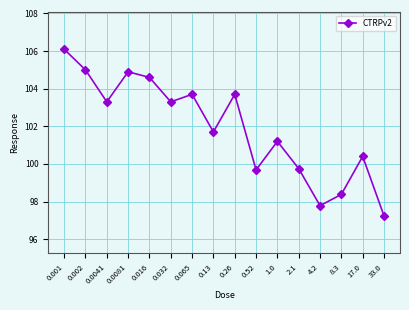

True or false: the data has more than 2 interior local peaks.

True